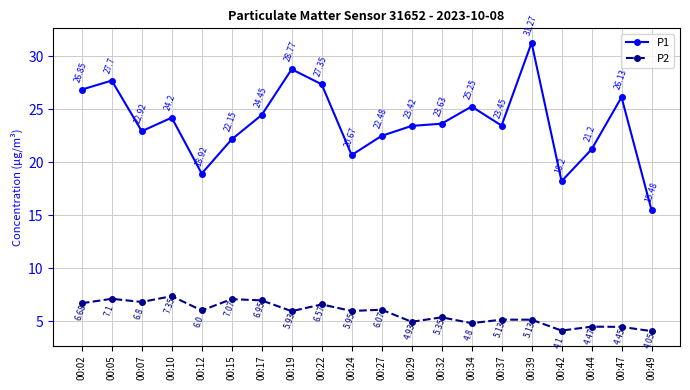

At which category does P1 reach its first local valley?

00:07